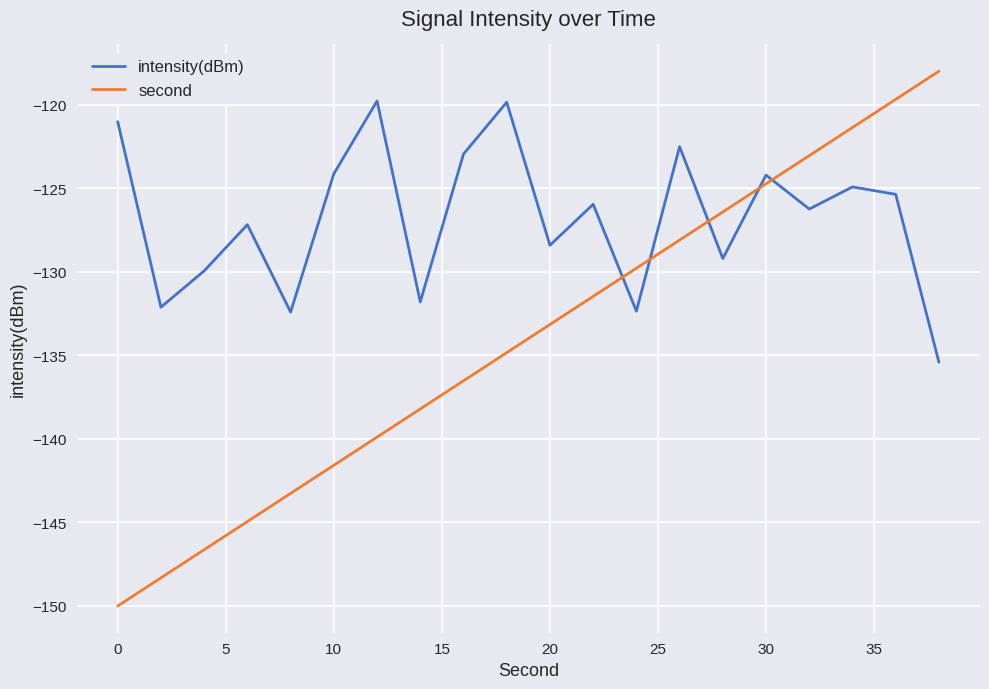

Which series ends up on top after the final intersection of intensity(dBm) and second?

second